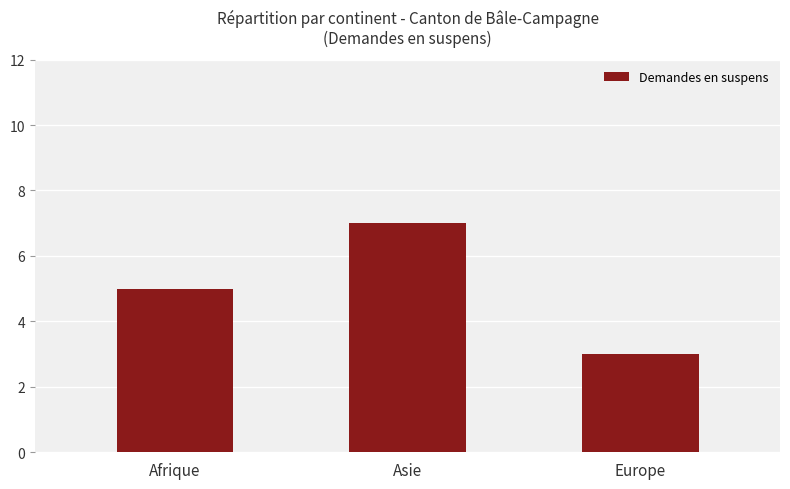

What is the average value?

5